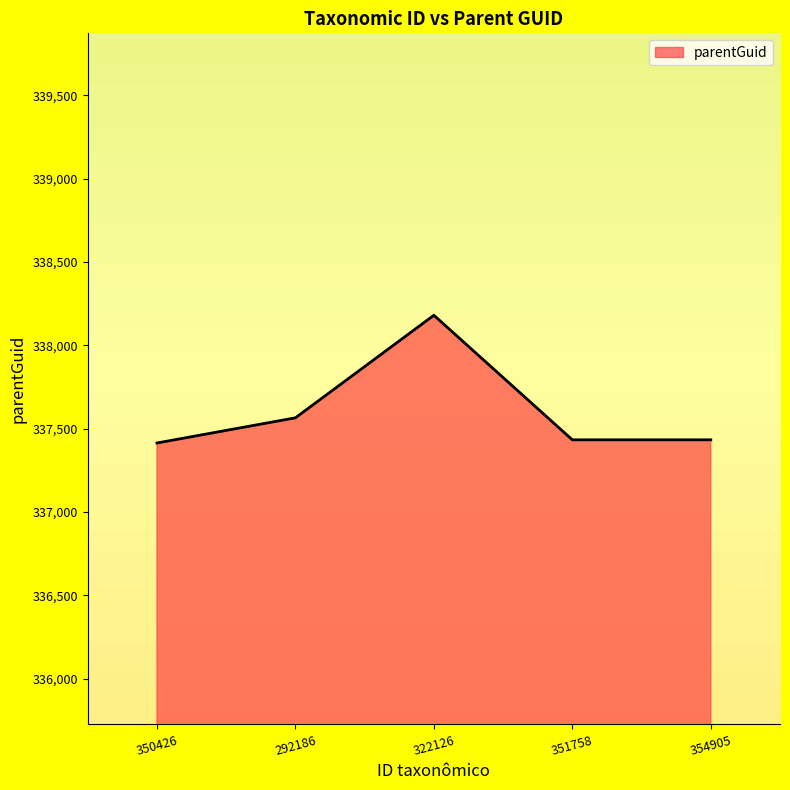

What is the change in value from 322126 to 351758?

-747